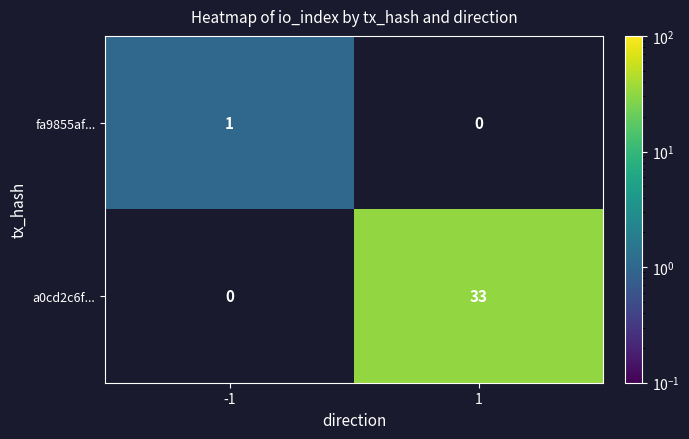

What is the difference between the highest and lowest values at -1?

1